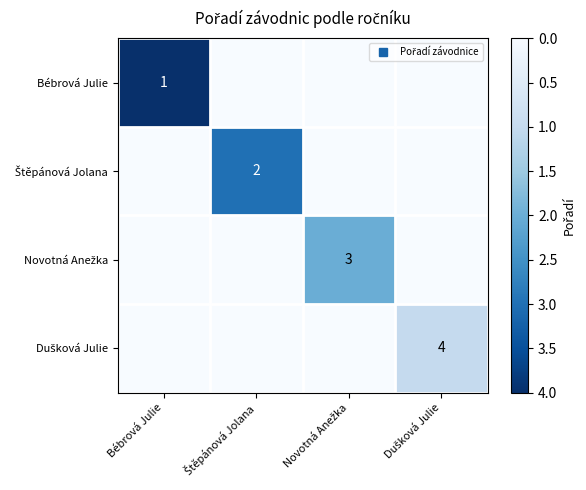

List the labels in order of Bébrová Julie value, largest first.

Bébrová Julie, Štěpánová Jolana, Novotná Anežka, Dušková Julie